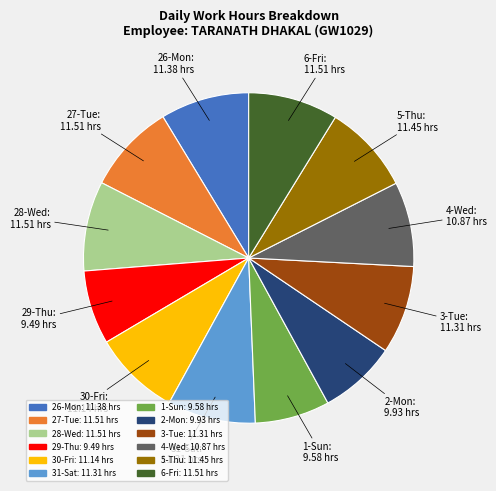

Is there a majority slice in this chart?

No